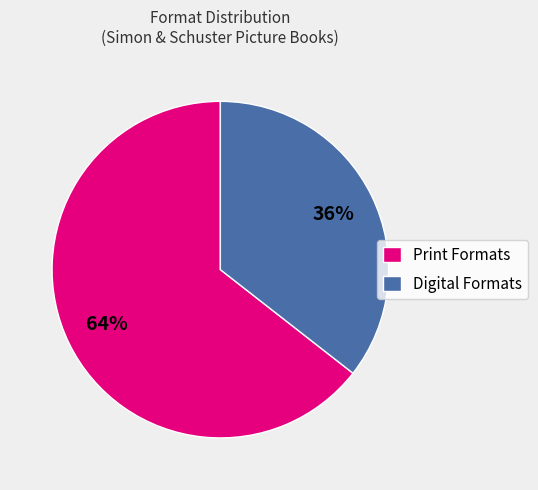

Which category has the biggest portion of the pie?

Print Formats